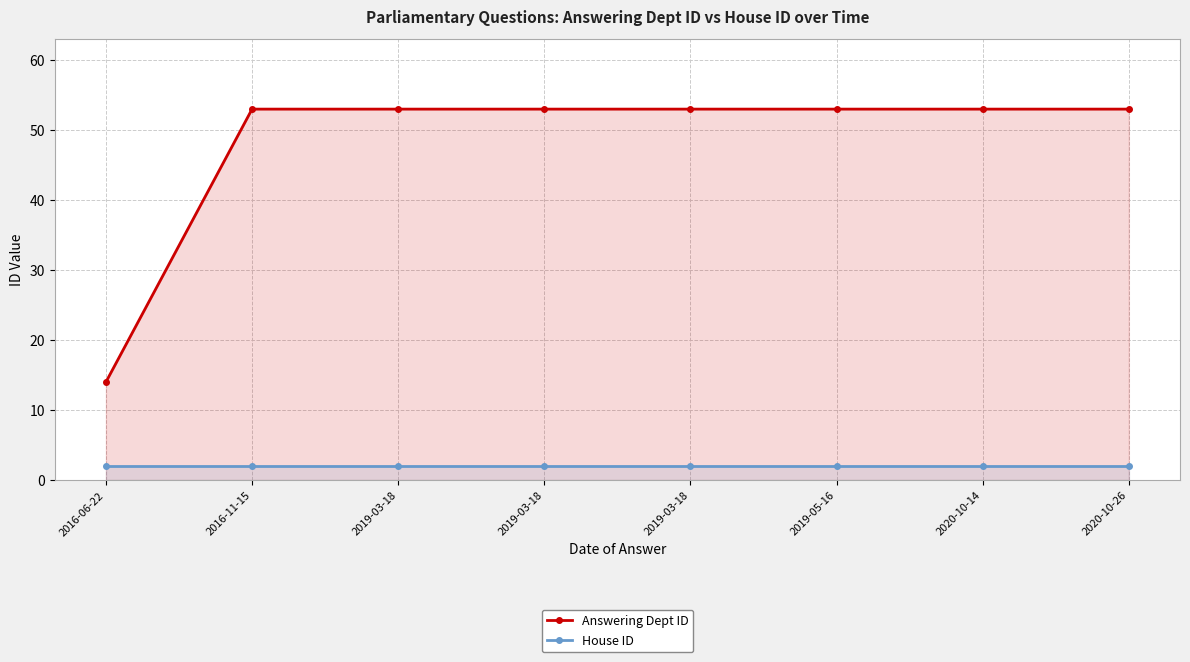

What are all the series names shown in the legend?

Answering Dept ID, House ID